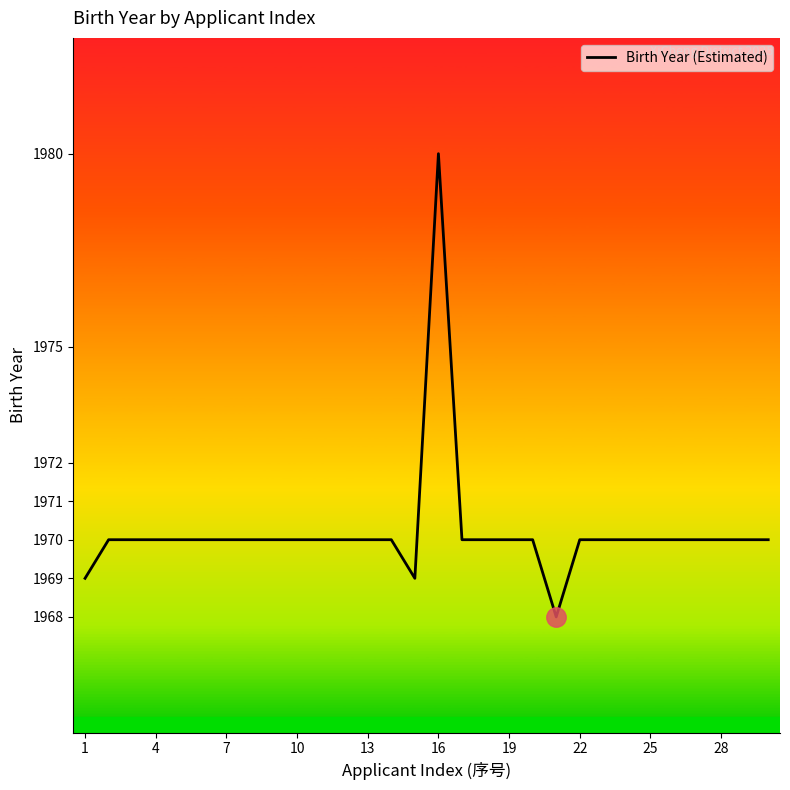

What is the maximum value shown in the chart?

1980